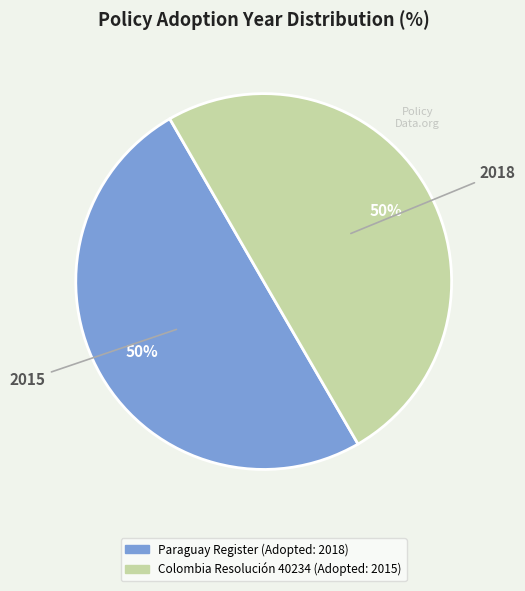

To the nearest percent, what is the average slice percentage?

50%